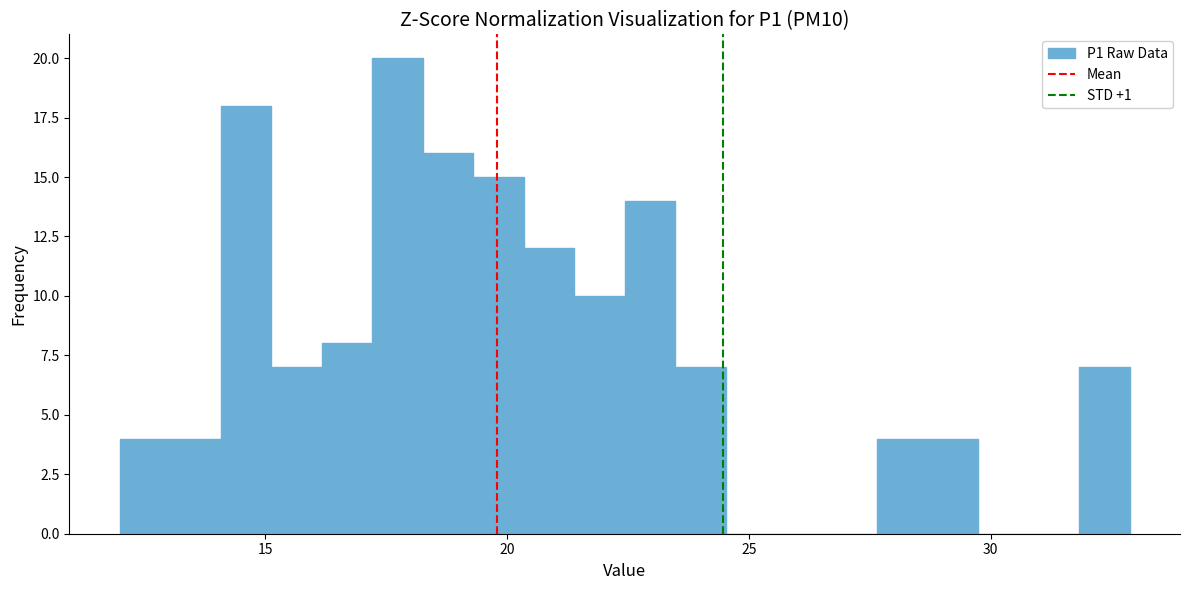

Read against the x-axis, roughly where is the centre of the tallest bar?

17.5